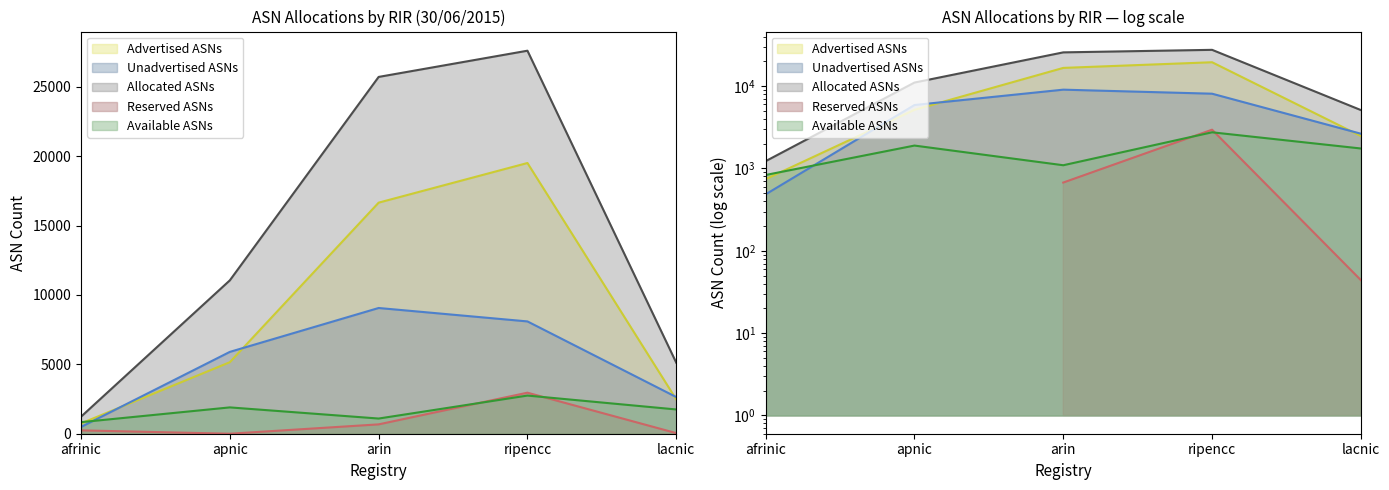

Which series has the largest range (max minus min)?

Allocated ASNs